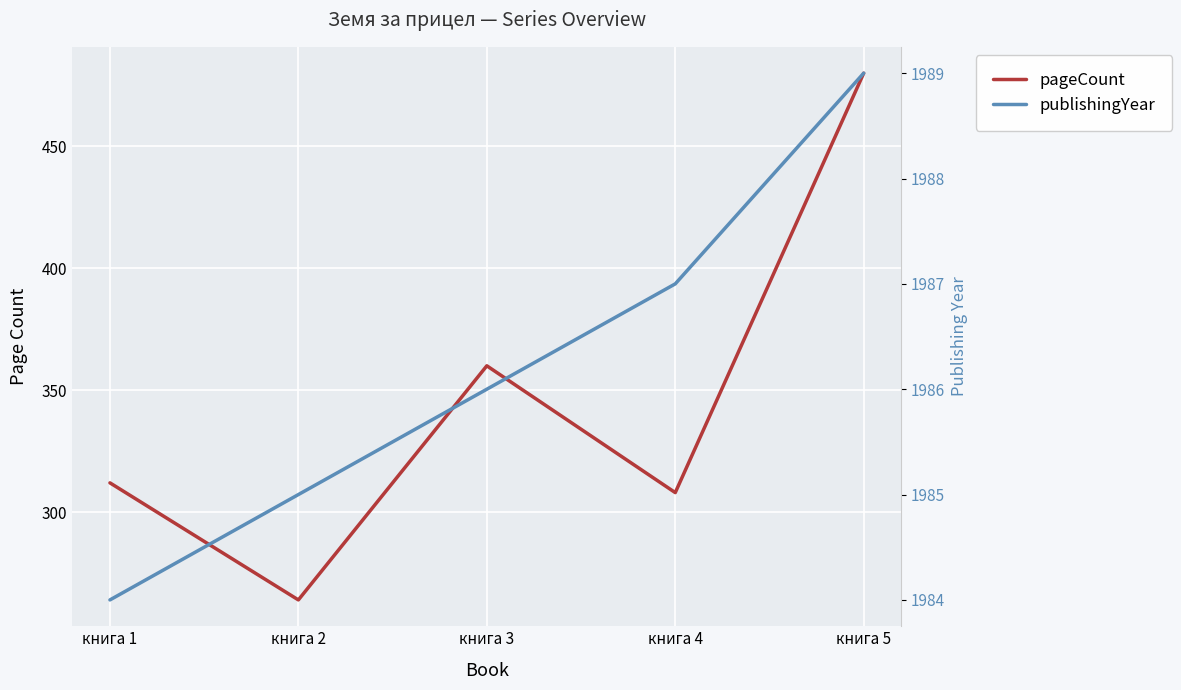

How many lines are shown in the chart?

2